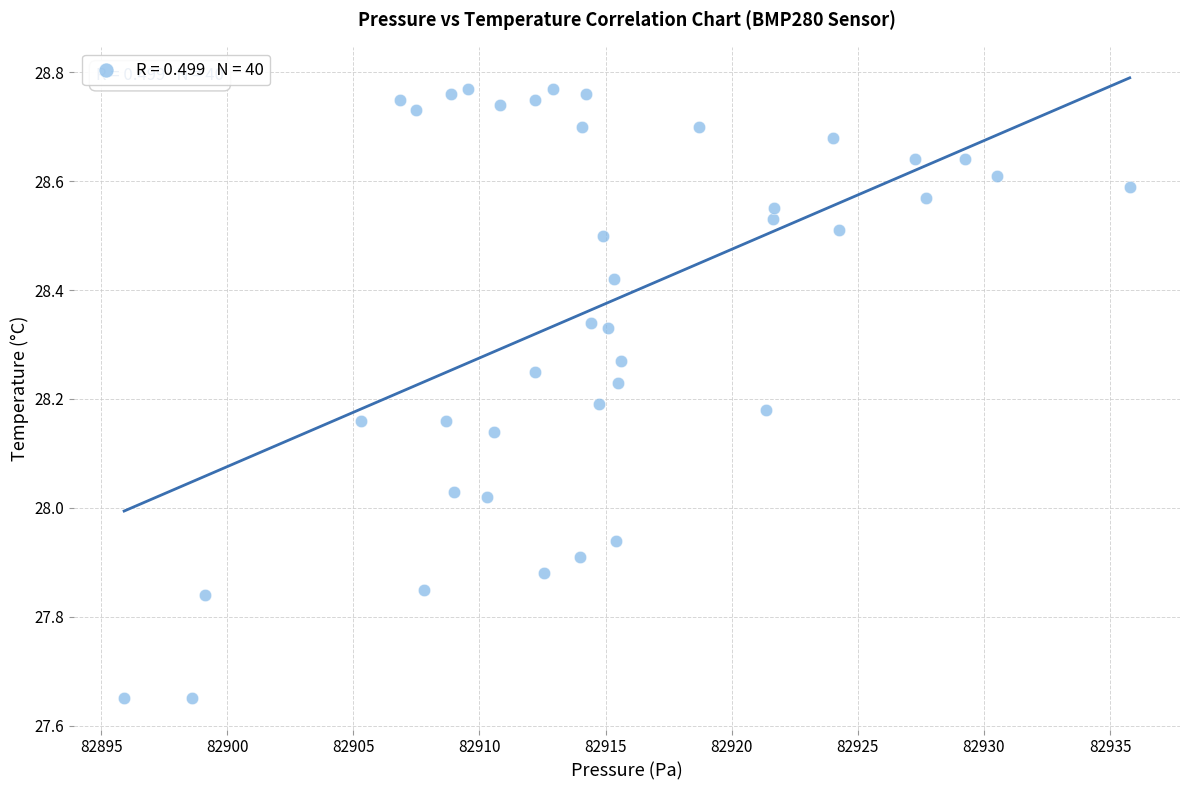

What is the range of Y values (max minus min)?

1.1